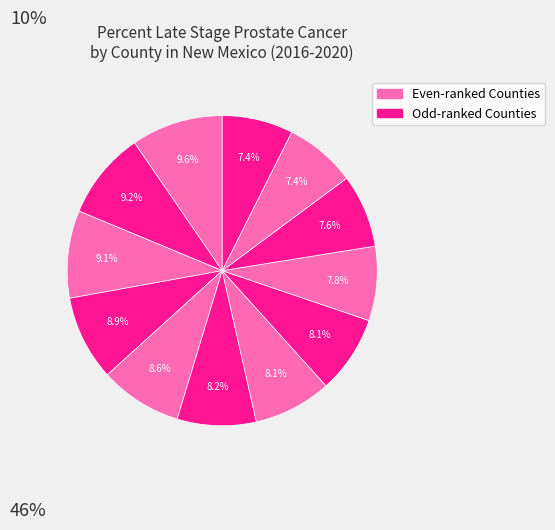

How many slices are in this pie chart?

12